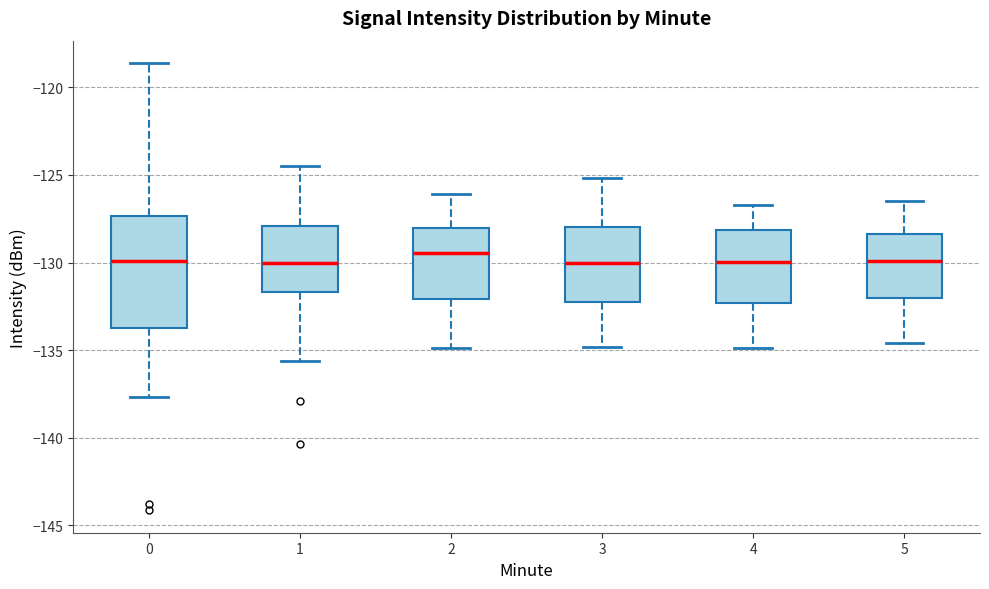

Where is the lower edge of the box at x = 3 on the y-axis? The values are not printed on the chart, so give them approximately, as read against the axis.

-132.0